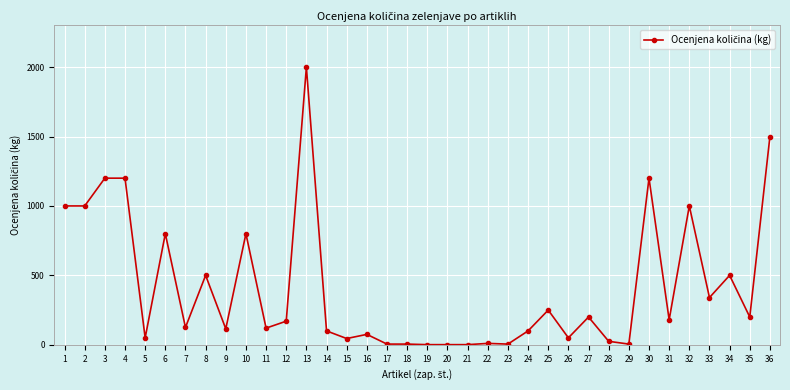

What is the ratio of the value at 34 to the value at 32?

0.5